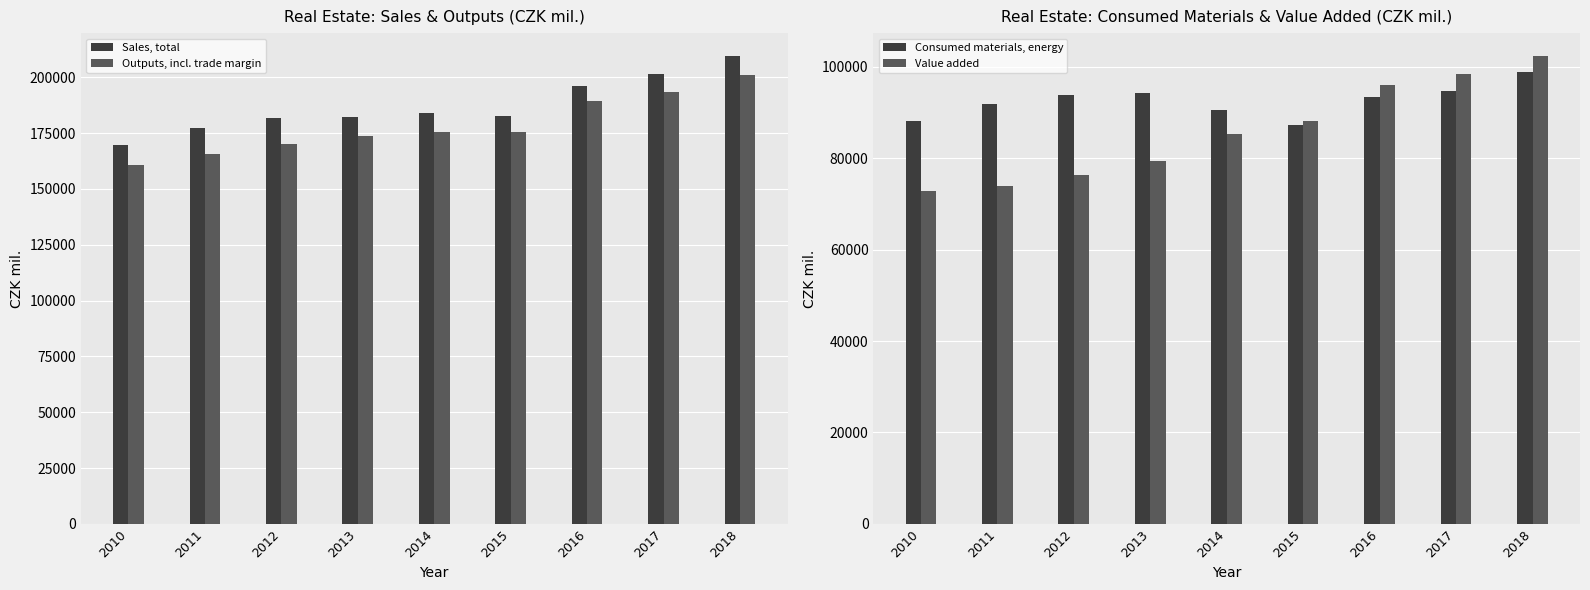

How many data points in Outputs, incl. trade margin are above 175401?

5